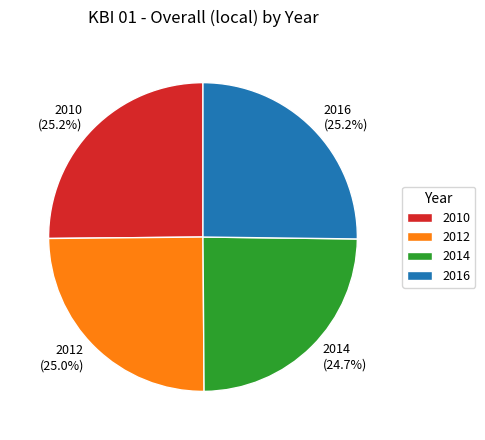

Does 2012 represent more than half of the total?

No